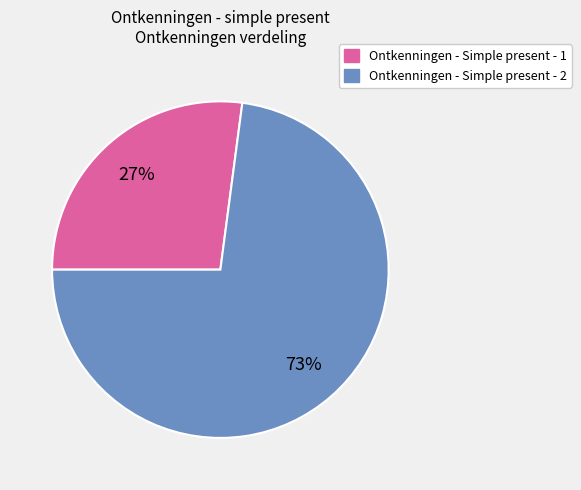

True or false: Ontkenningen - Simple present - 2 accounts for 73% of the total.

True